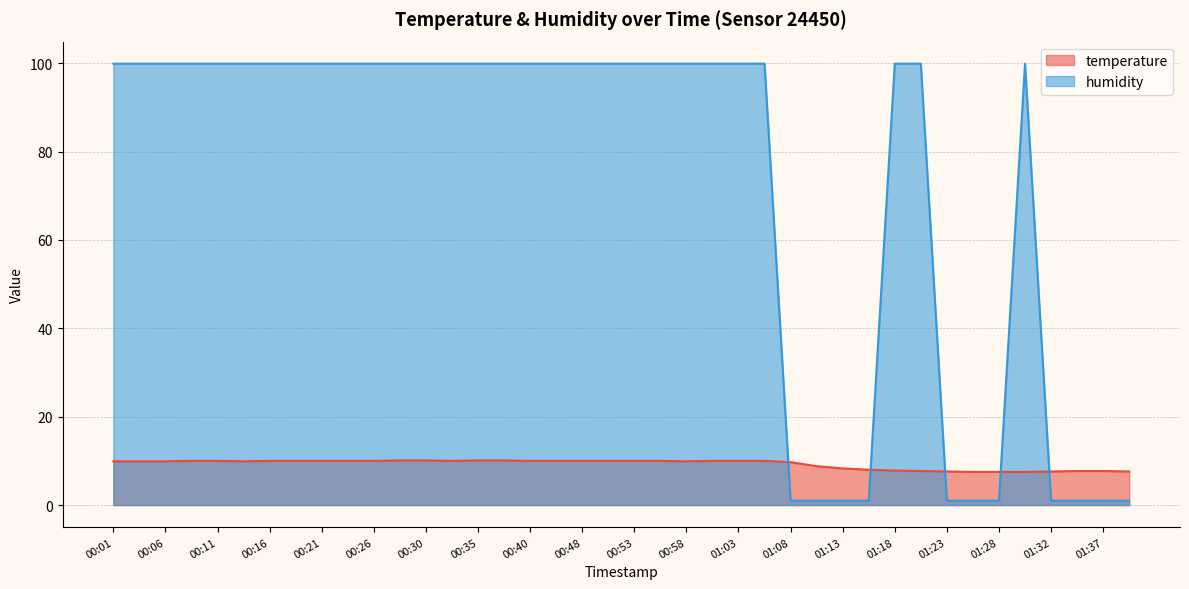

What is the sum of the humidity values at 00:46 and 01:28?

100.9